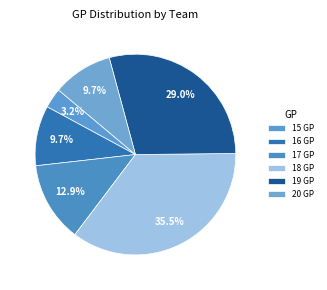

To the nearest percent, what is the difference between the largest and smallest slice percentages?

32%